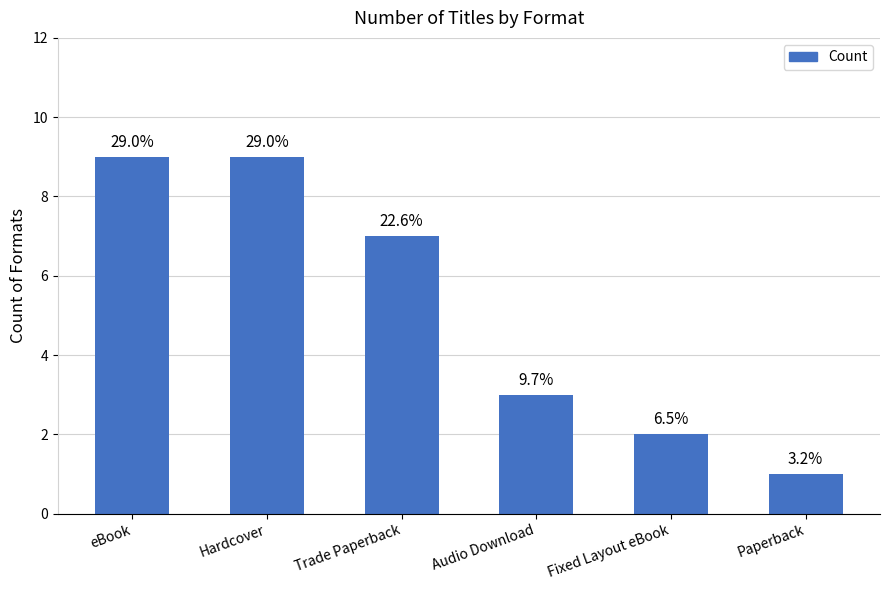

Are the bars horizontal?

No